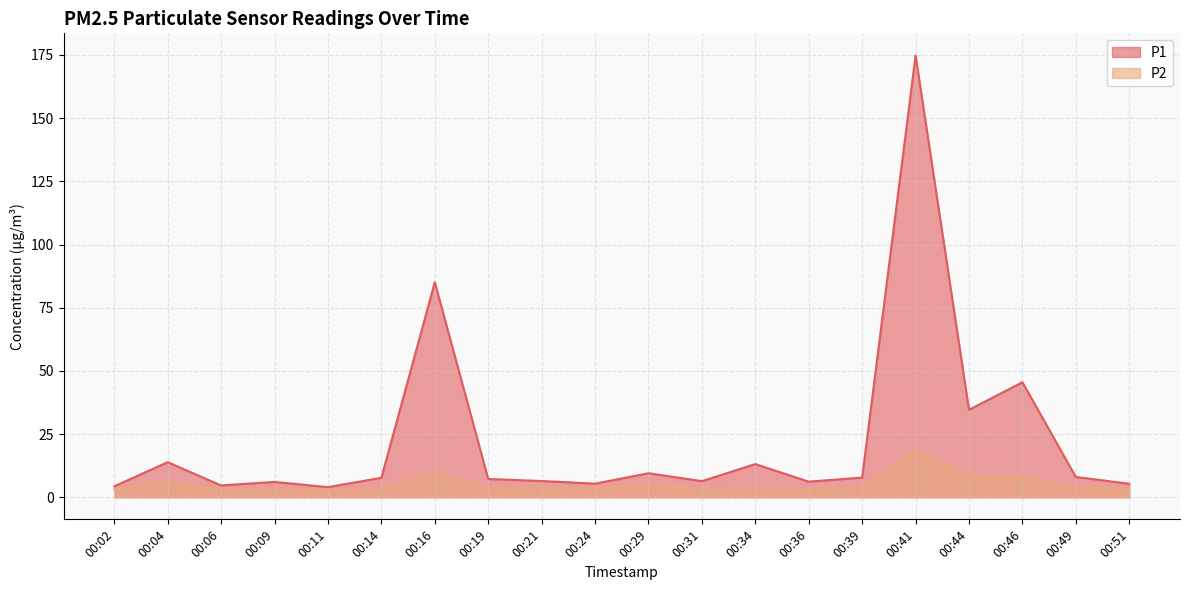

The P2 series shows 4.7 at 00:36. True or false?

False